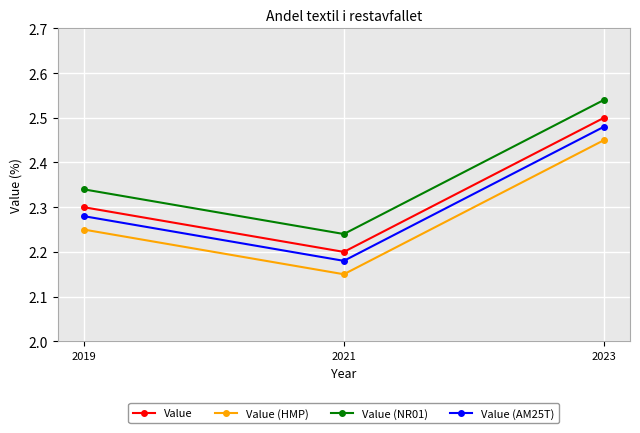

The Value (NR01) series shows 2.3 at 2019. True or false?

True